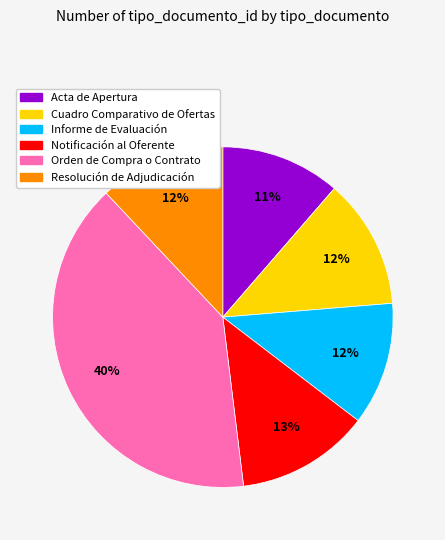

Between Orden de Compra o Contrato and Cuadro Comparativo de Ofertas, which is larger?

Orden de Compra o Contrato